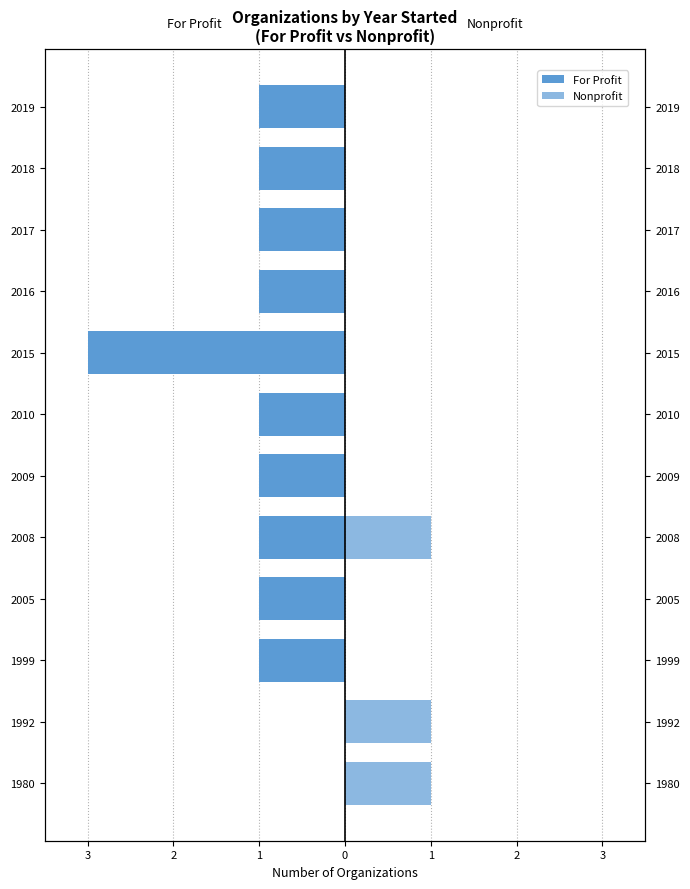

Which series changed the most between 2016 and 2019?

For Profit